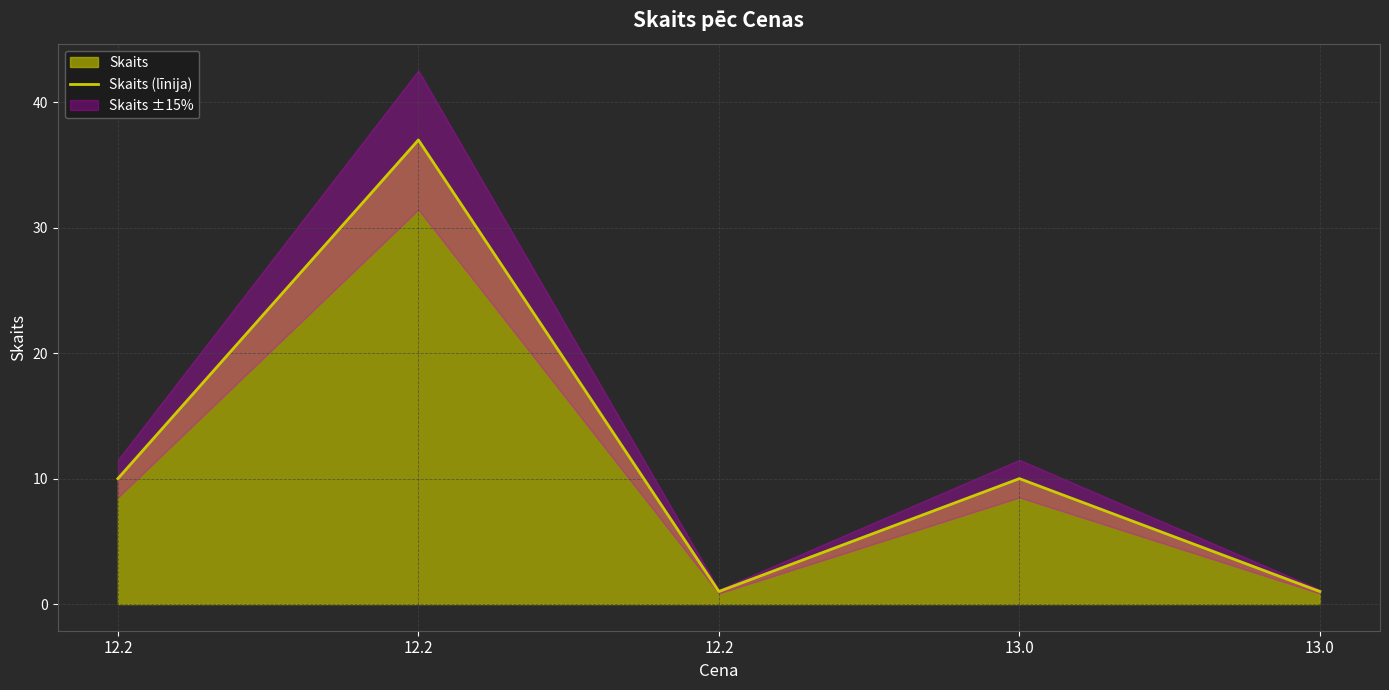

At which category does the chart reach its peak across all series?

12.2